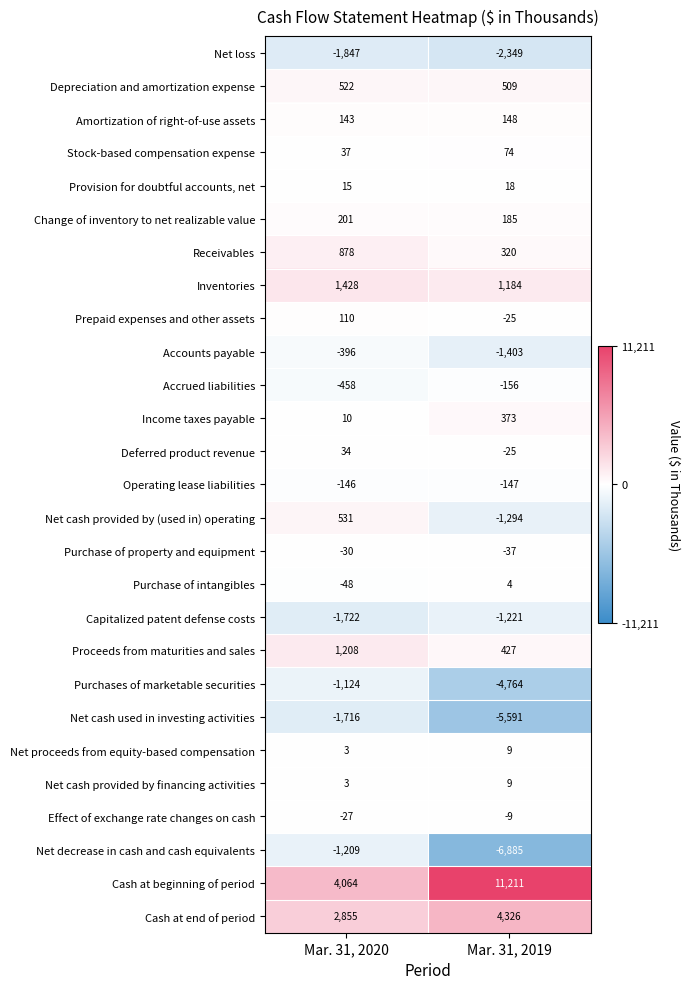

At which category is the sum across all series the highest?

Mar. 31, 2020